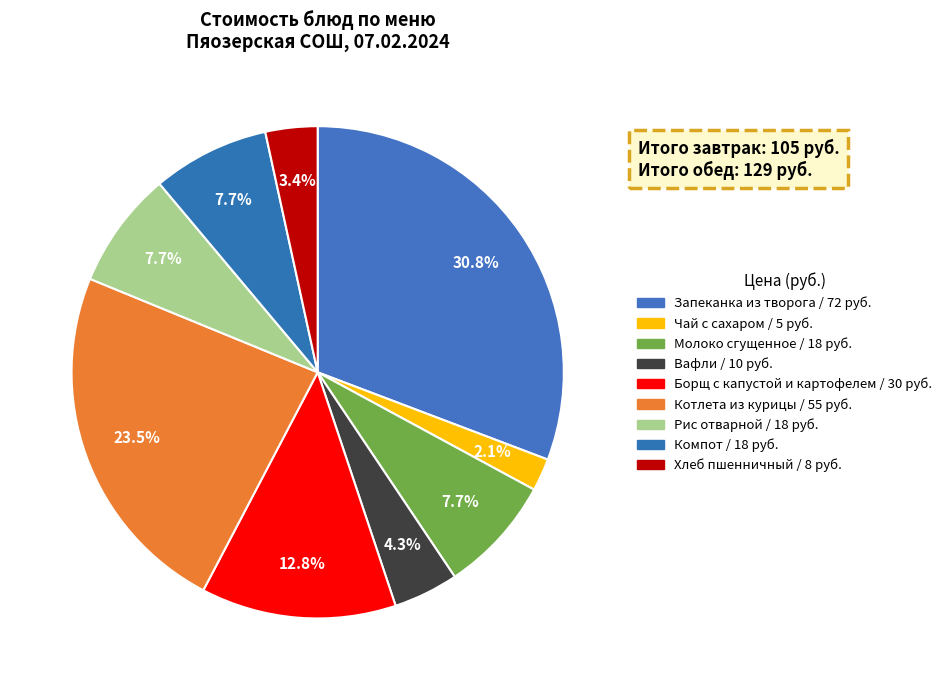

How many slices are in this pie chart?

9